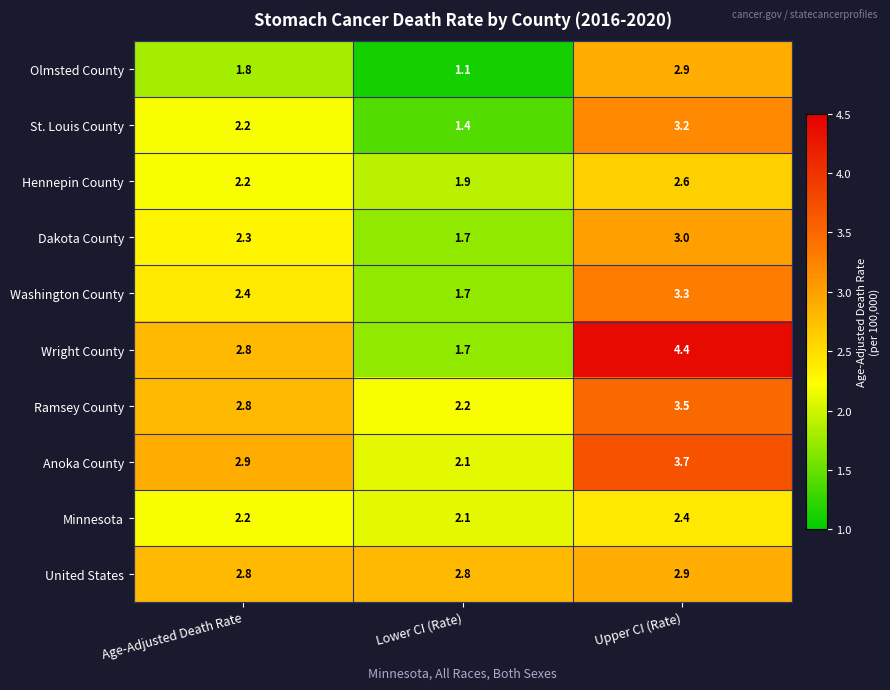

The Ramsey County series shows 6.2 at Upper CI (Rate). True or false?

False